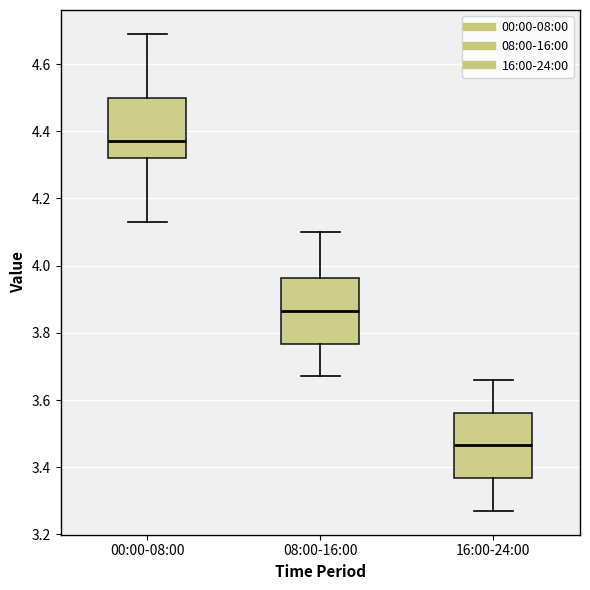

Which box's median line is the highest?

00:00-08:00